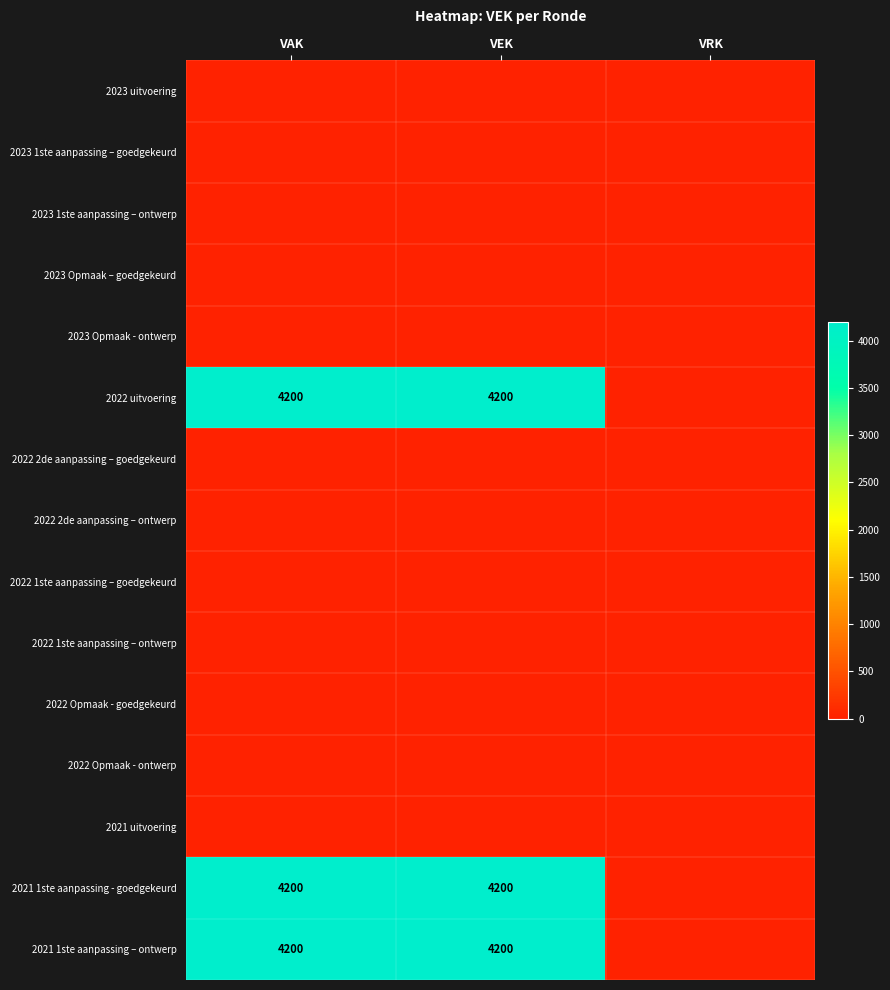

At VEK, list the series in order from smallest to largest.

2023 uitvoering, 2023 1ste aanpassing – goedgekeurd, 2023 1ste aanpassing – ontwerp, 2023 Opmaak – goedgekeurd, 2023 Opmaak - ontwerp, 2022 2de aanpassing – goedgekeurd, 2022 2de aanpassing – ontwerp, 2022 1ste aanpassing – goedgekeurd, 2022 1ste aanpassing – ontwerp, 2022 Opmaak - goedgekeurd, 2022 Opmaak - ontwerp, 2021 uitvoering, 2022 uitvoering, 2021 1ste aanpassing - goedgekeurd, 2021 1ste aanpassing – ontwerp